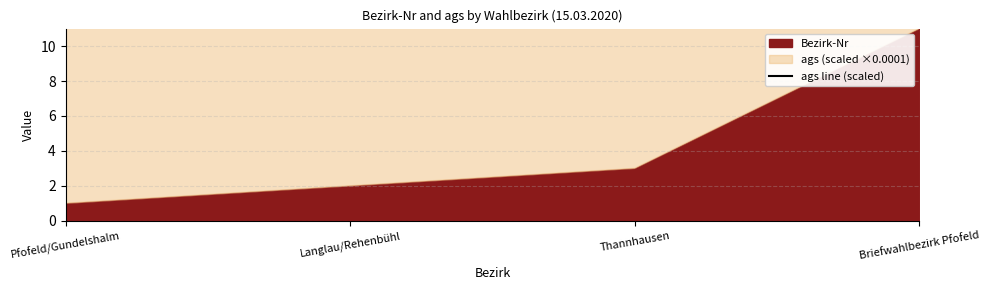

What is the difference between the maximum and minimum values?

10.0